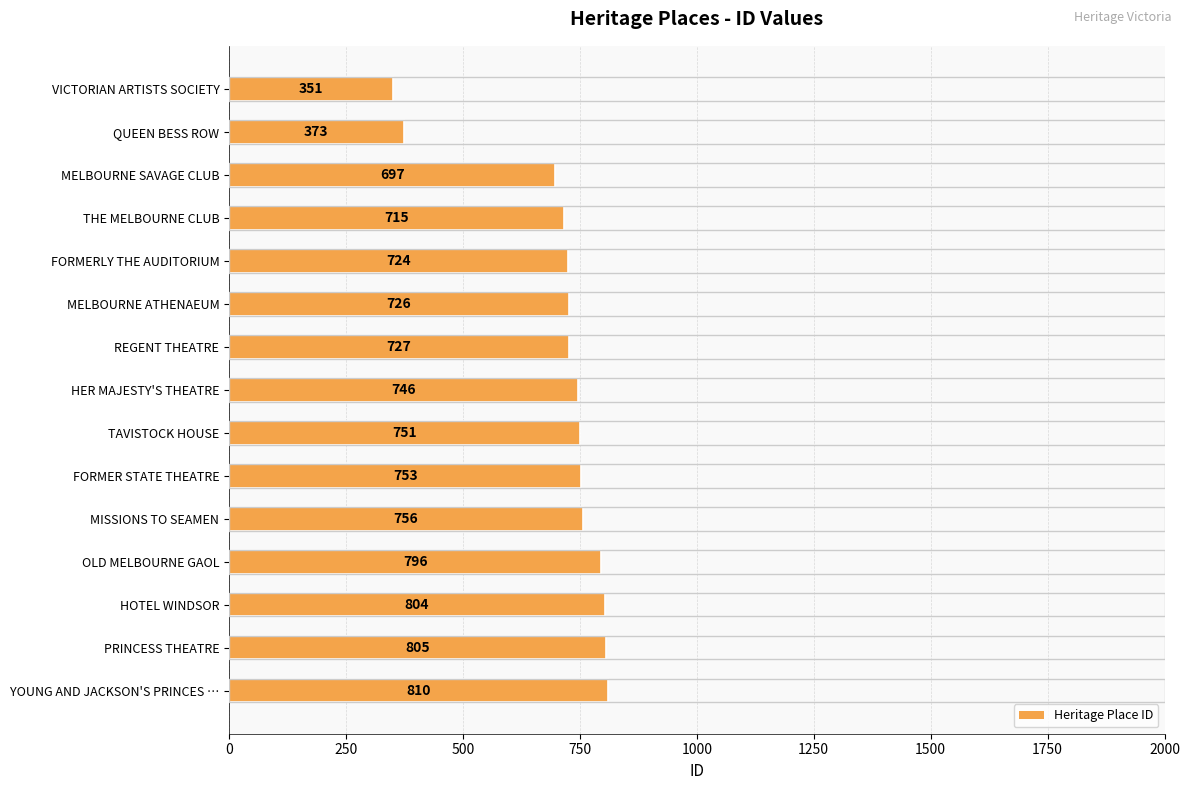

Is it true that the value at THE MELBOURNE CLUB is 715?

True